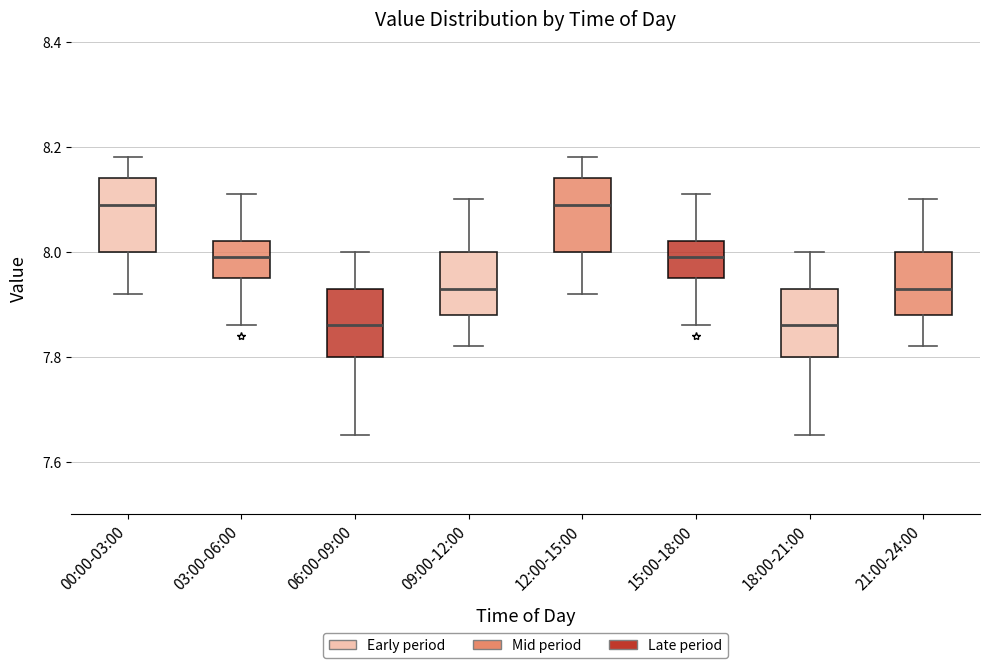

Reading left to right, transcribe this box plot: for each box, give where its median line is, the range the box spans, and where its two whiskers end, as read against the y-axis. The values are not printed on the chart, so give them approximately, as read against the axis.

00:00-03:00: median 8.10, box 8.00 to 8.14, whiskers 7.92 to 8.18
03:00-06:00: median 8.00, box 7.96 to 8.02, whiskers 7.86 to 8.12
06:00-09:00: median 7.86, box 7.80 to 7.94, whiskers 7.66 to 8.00
09:00-12:00: median 7.94, box 7.88 to 8.00, whiskers 7.82 to 8.10
12:00-15:00: median 8.10, box 8.00 to 8.14, whiskers 7.92 to 8.18
15:00-18:00: median 8.00, box 7.96 to 8.02, whiskers 7.86 to 8.12
18:00-21:00: median 7.86, box 7.80 to 7.94, whiskers 7.66 to 8.00
21:00-24:00: median 7.94, box 7.88 to 8.00, whiskers 7.82 to 8.10